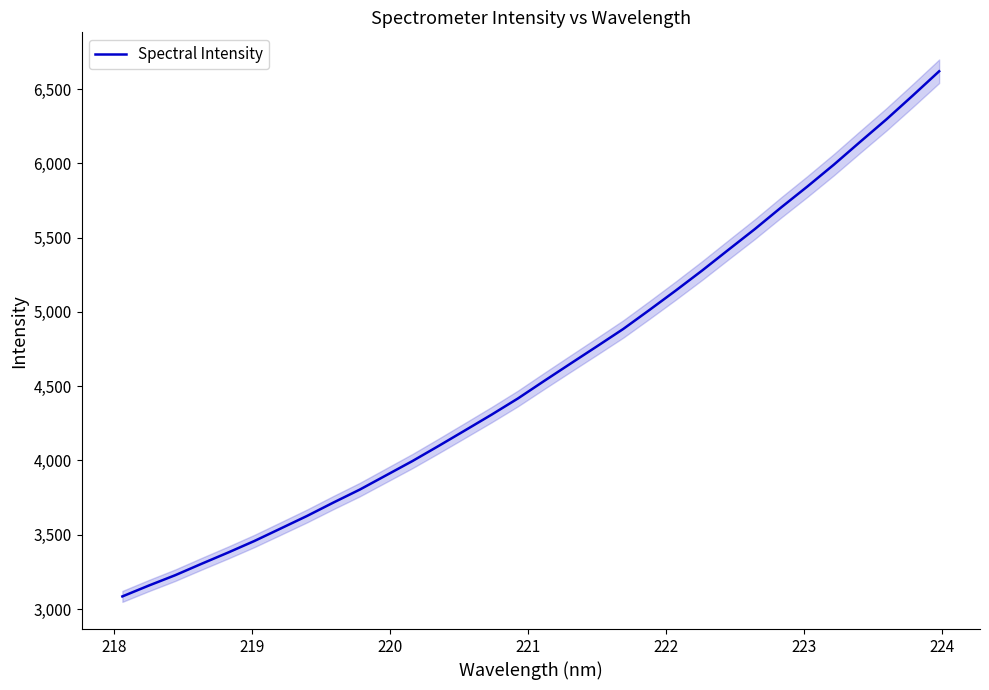

What is the maximum value for Spectral Intensity?

6620.0